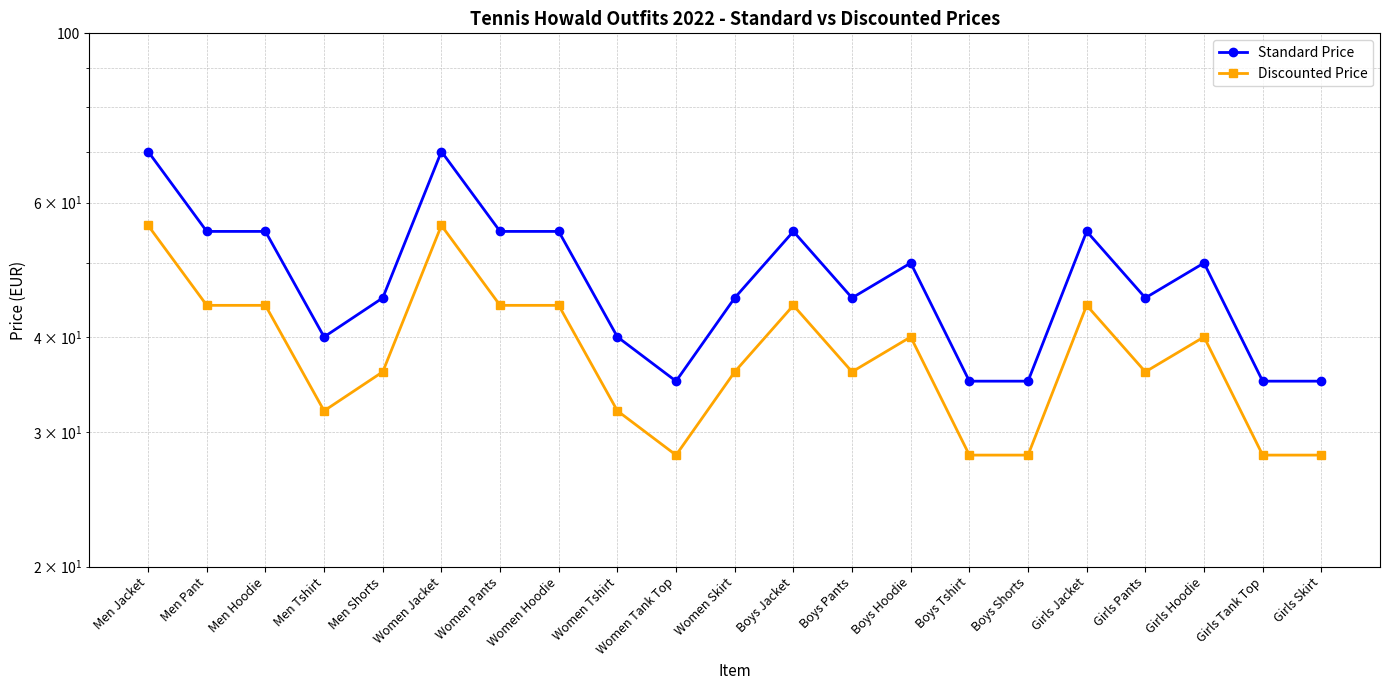

Is the value of Standard Price at Girls Jacket greater than the value of Discounted Price at Women Tshirt?

Yes